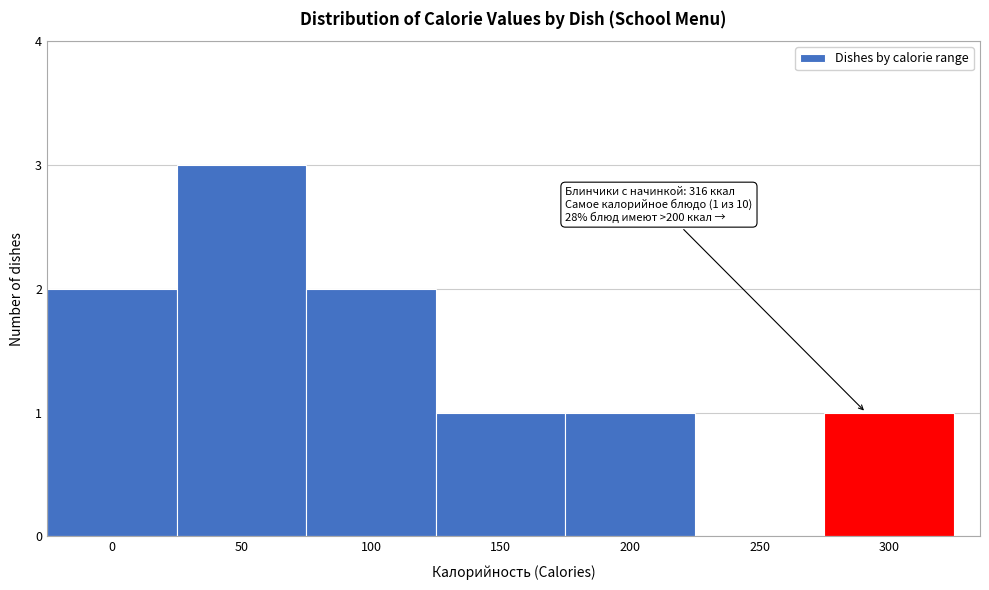

Reading left to right, list all the values displayed in this chart.

0=2	50=3	100=2	150=1	200=1	250=0	300=1